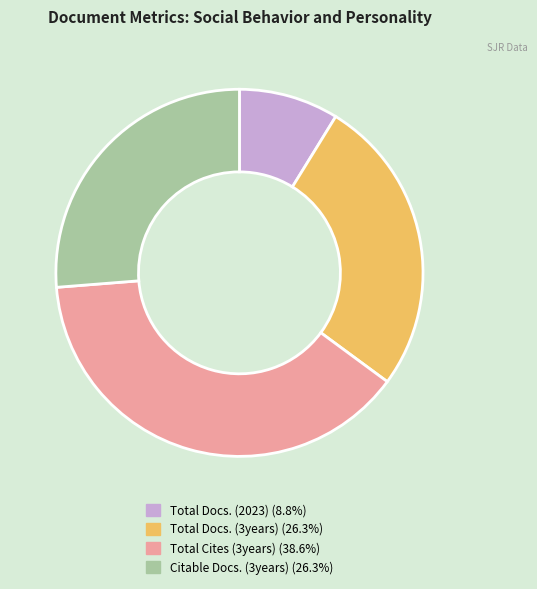

Do Total Cites (3years) (38.6%) and Total Docs. (2023) (8.8%) together represent more than half of the pie?

No